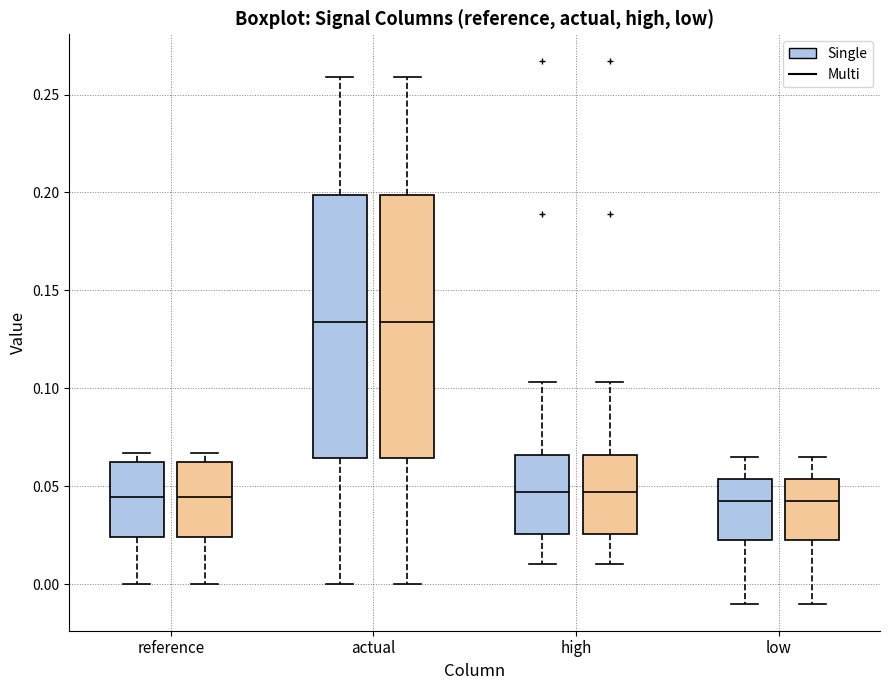

Reading left to right, read every box against the y-axis: the position of its median line, the range the box covers, and the ends of its whiskers. The values are not printed on the chart, so give them approximately, as read against the axis.

reference (Single): median 0.045, box 0.025 to 0.060, whiskers 0.000 to 0.065
reference (Multi): median 0.045, box 0.025 to 0.060, whiskers 0.000 to 0.065
actual (Single): median 0.135, box 0.065 to 0.200, whiskers 0.000 to 0.260
actual (Multi): median 0.135, box 0.065 to 0.200, whiskers 0.000 to 0.260
high (Single): median 0.045, box 0.025 to 0.065, whiskers 0.010 to 0.105
high (Multi): median 0.045, box 0.025 to 0.065, whiskers 0.010 to 0.105
low (Single): median 0.045, box 0.020 to 0.055, whiskers -0.010 to 0.065
low (Multi): median 0.045, box 0.020 to 0.055, whiskers -0.010 to 0.065